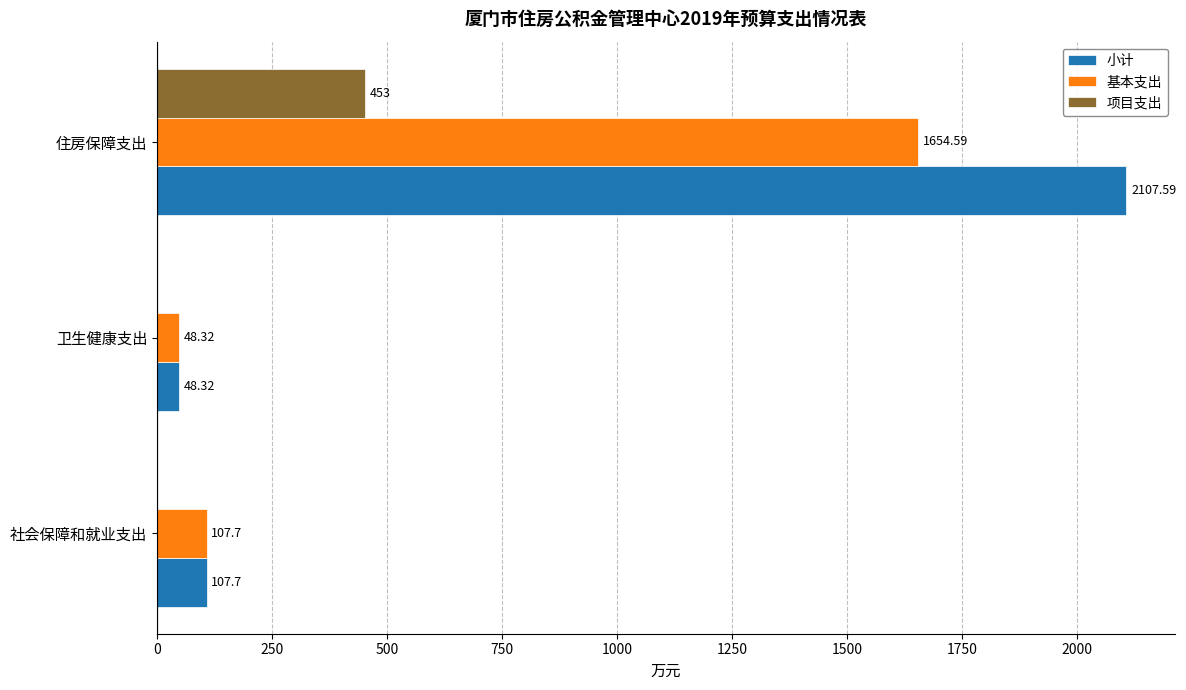

Which series changed the most between 卫生健康支出 and 住房保障支出?

小计